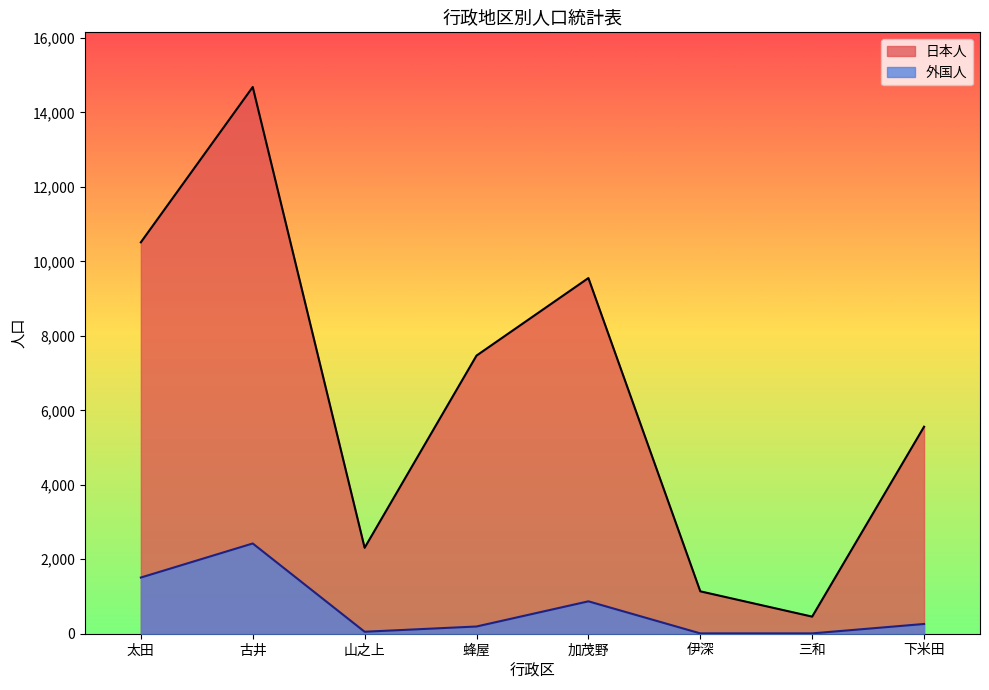

What is the sum of all 日本人 values?

51686